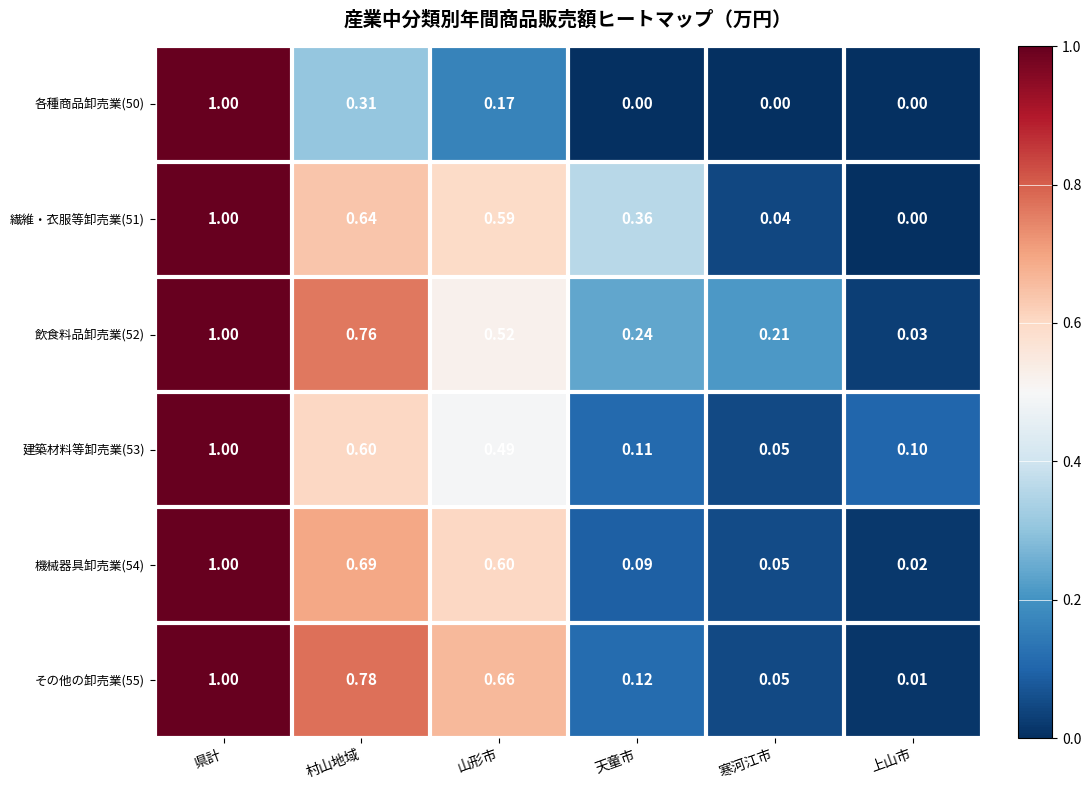

Rank the categories by 繊維・衣服等卸売業(51) value from highest to lowest.

県計, 村山地域, 山形市, 天童市, 寒河江市, 上山市